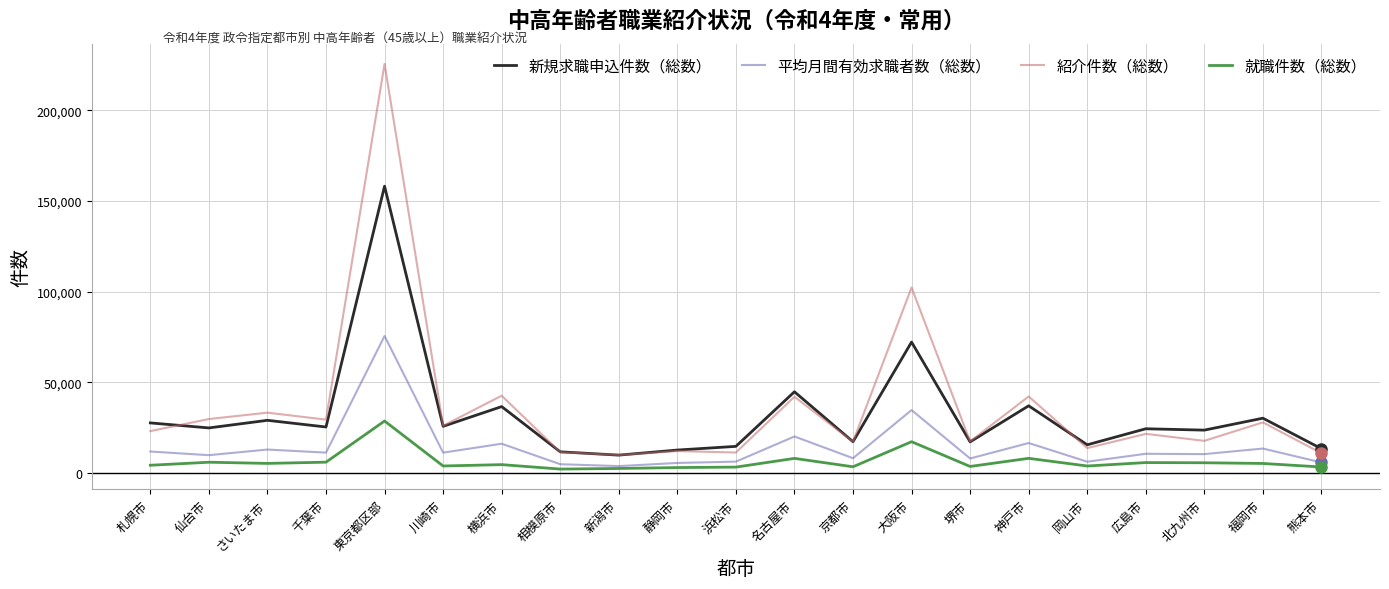

True or false: 就職件数（総数） and 紹介件数（総数） cross at least once.

False